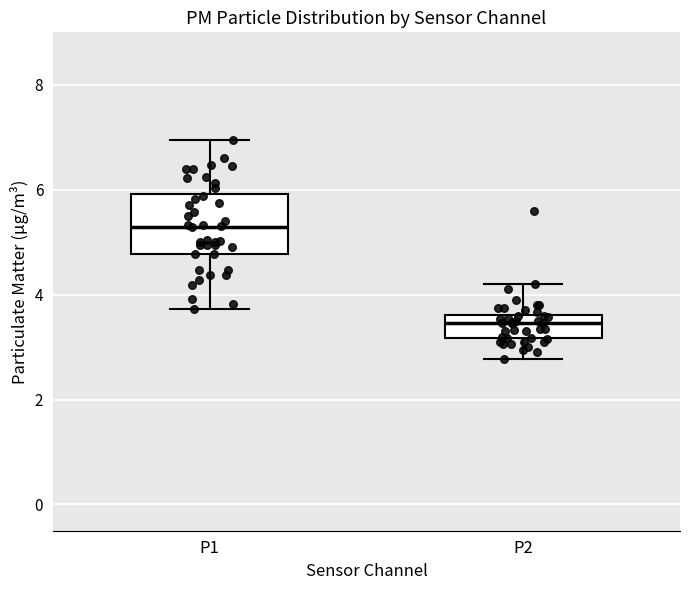

Reading left to right, transcribe this box plot: for each box, give where its median line is, the range the box spans, and where its two whiskers end, as read against the y-axis. The values are not printed on the chart, so give them approximately, as read against the axis.

P1: median 5.2, box 4.8 to 6.0, whiskers 3.8 to 7.0
P2: median 3.4, box 3.2 to 3.6, whiskers 2.8 to 4.2